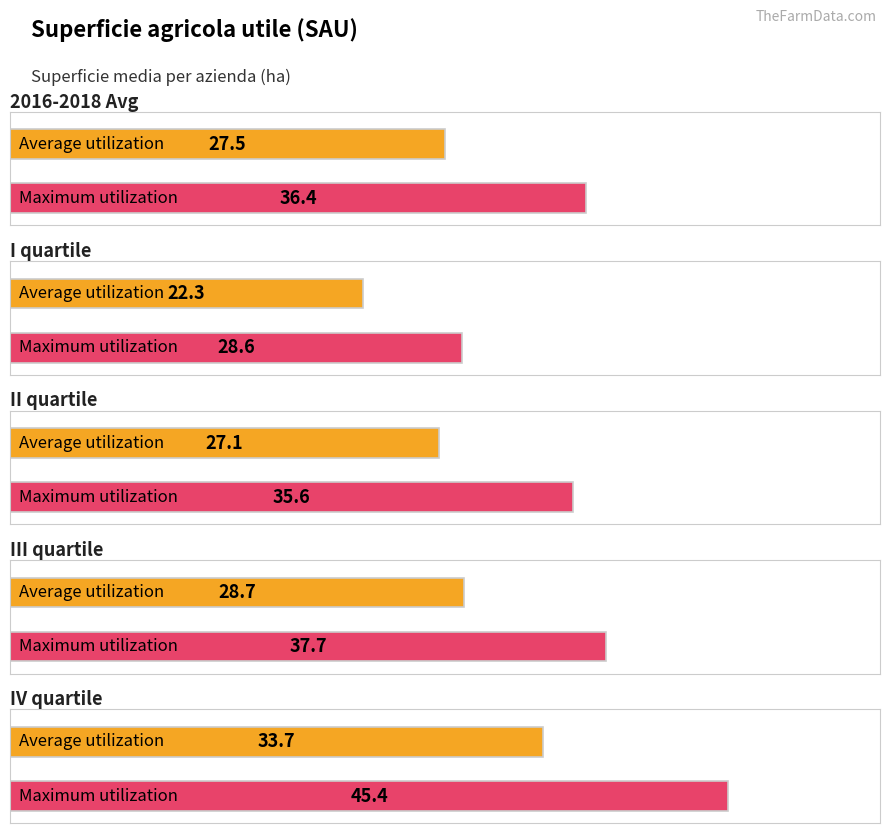

What is the difference between the Maximum utilization values at II quartile and III quartile?

2.1